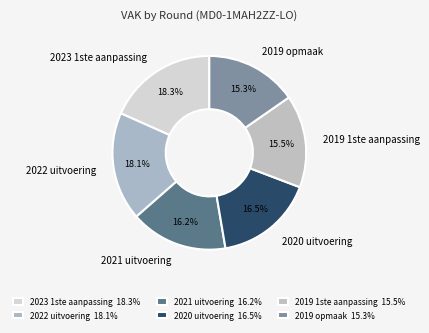

Between 2019 1ste aanpassing and 2020 uitvoering, which is larger?

2020 uitvoering